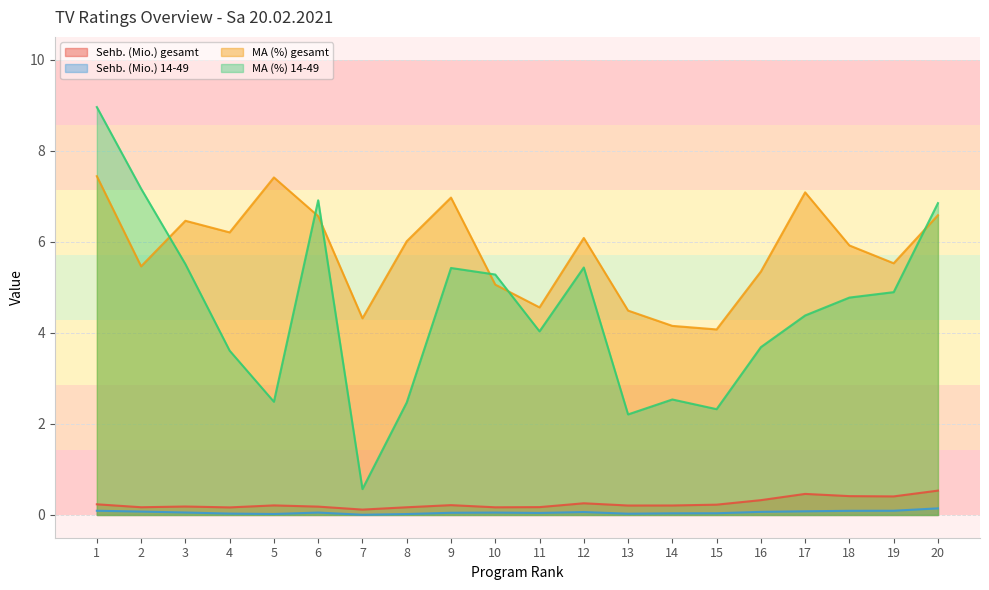

What are all the series names shown in the legend?

Sehb. (Mio.) gesamt, Sehb. (Mio.) 14-49, MA (%) gesamt, MA (%) 14-49